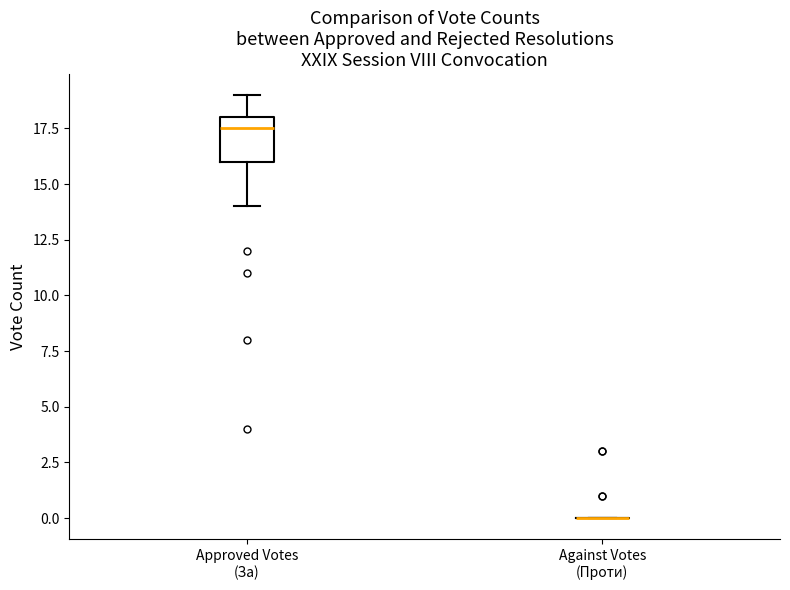

Comparing the boxes themselves (not the whiskers), which one is the tallest?

Approved Votes (За)